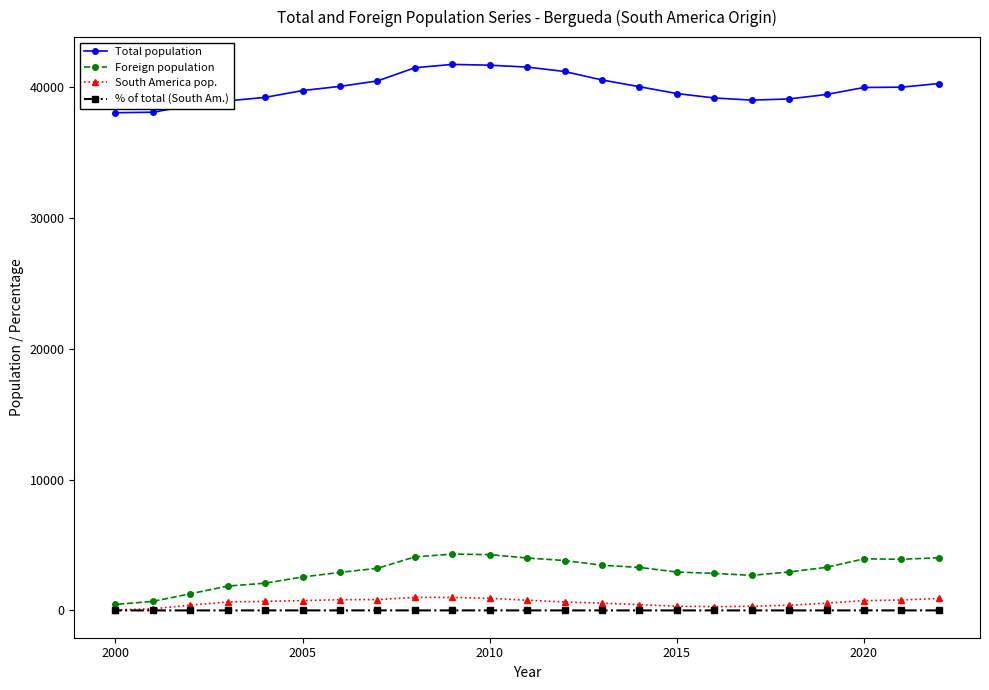

True or false: South America pop. and % of total (South Am.) intersect in this chart.

False